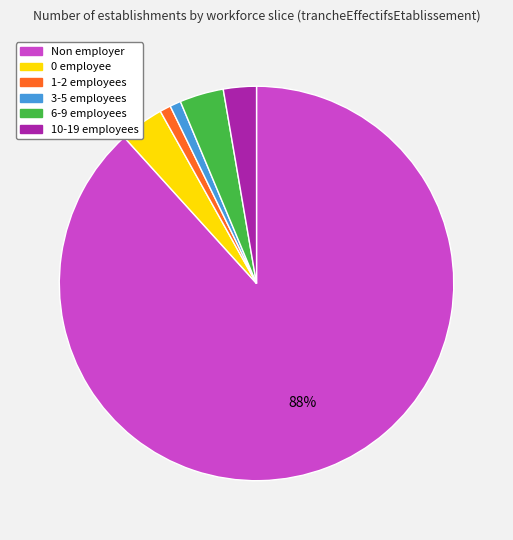

Which category has the biggest portion of the pie?

Non employer